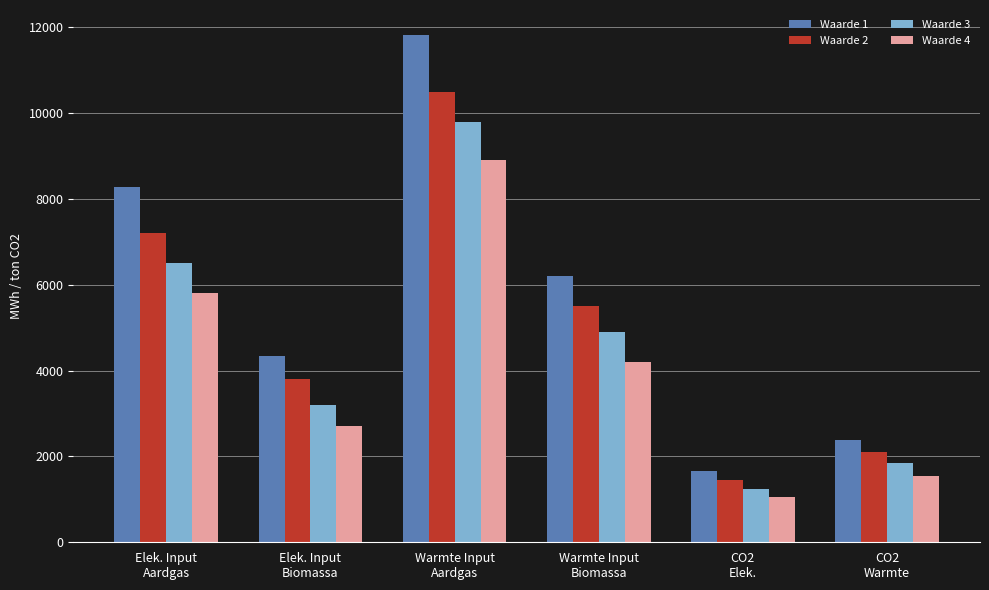

List the series in order of their overall mean, highest first.

Waarde 1, Waarde 2, Waarde 3, Waarde 4